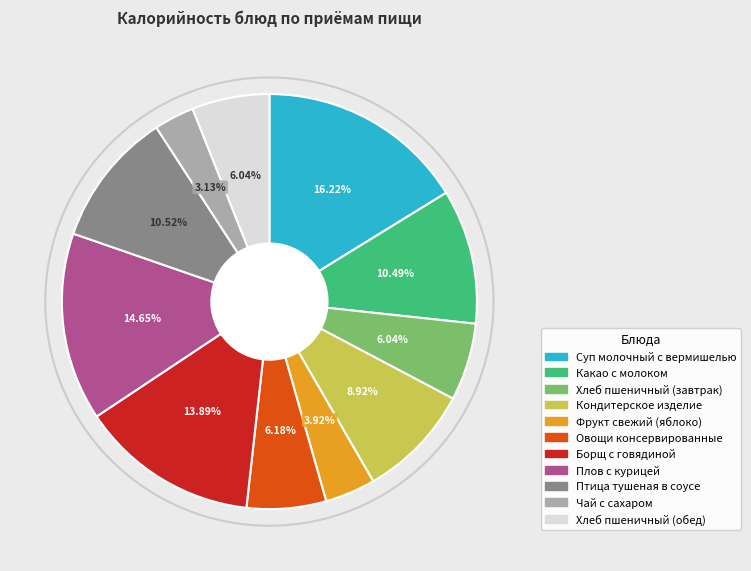

What percentage is NOT represented by Фрукт свежий (яблоко)?

96.1%